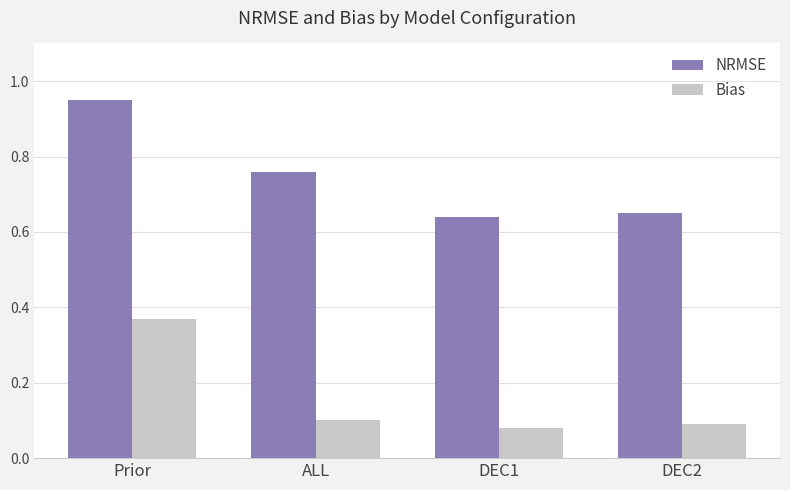

Between Prior and DEC1, which series saw the biggest shift?

NRMSE